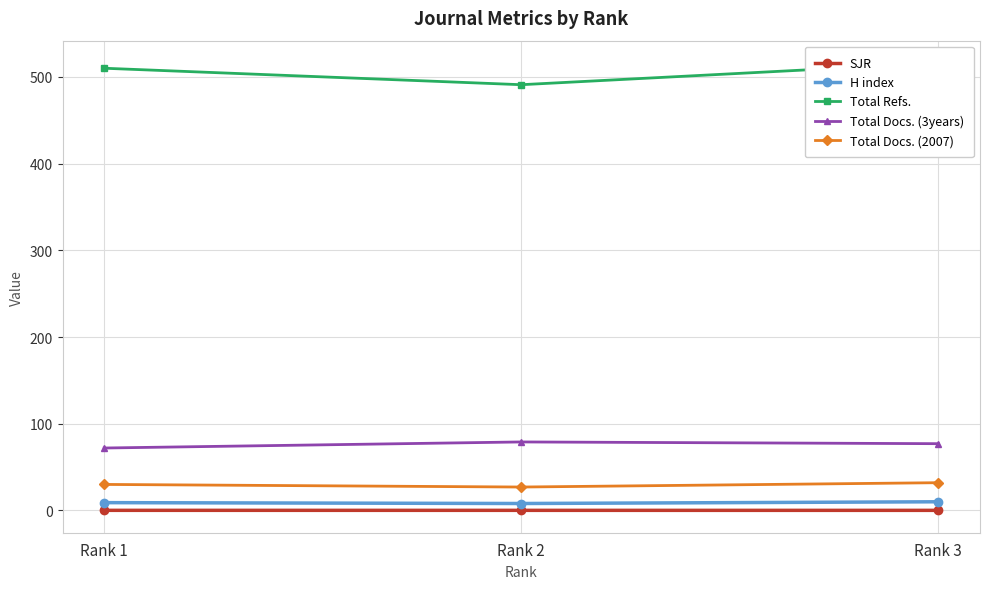

Reading left to right, transcribe all the data shown in this chart.

SJR: 0.1	0.1	0.1
H index: 9.0	8.0	10.0
Total Refs.: 510.0	491.0	516.0
Total Docs. (3years): 72.0	79.0	77.0
Total Docs. (2007): 30.0	27.0	32.0